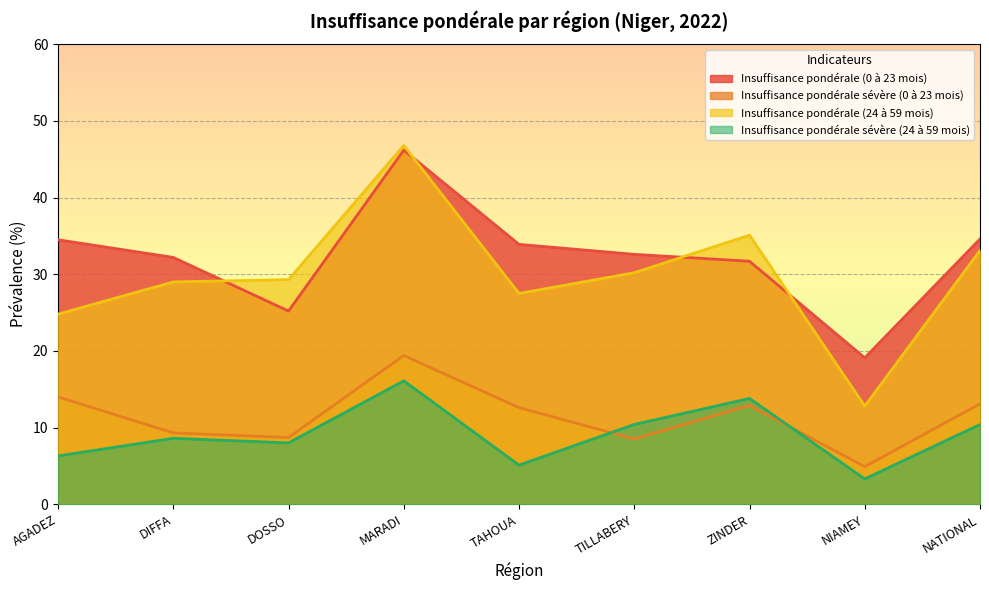

What is the difference between the Insuffisance pondérale (24 à 59 mois) values at MARADI and NIAMEY?

34.0